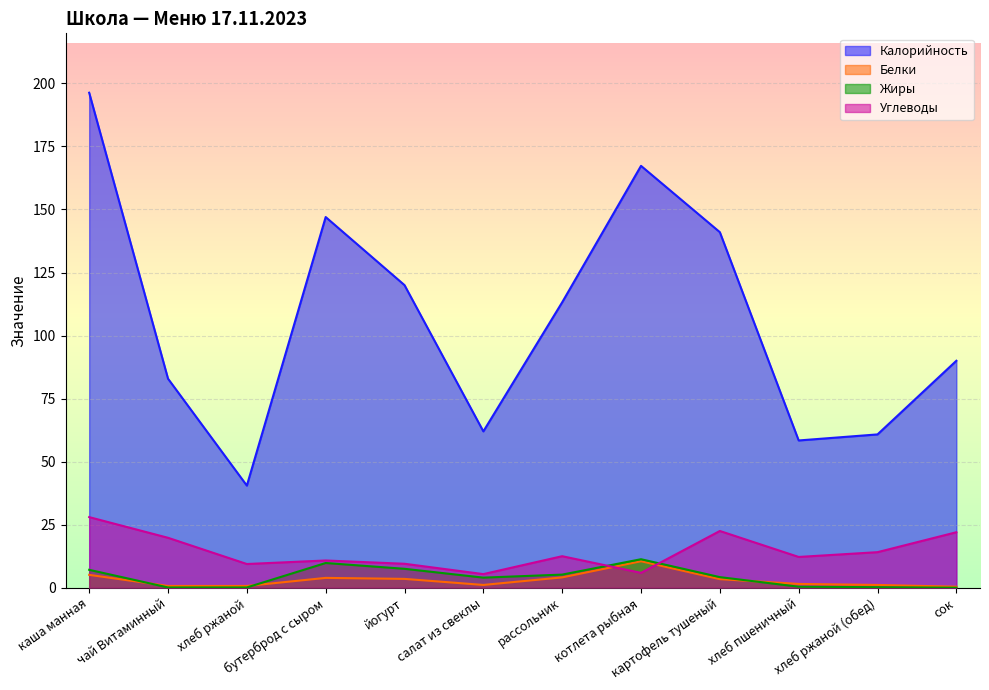

What are all the series names shown in the legend?

Калорийность, Белки, Жиры, Углеводы